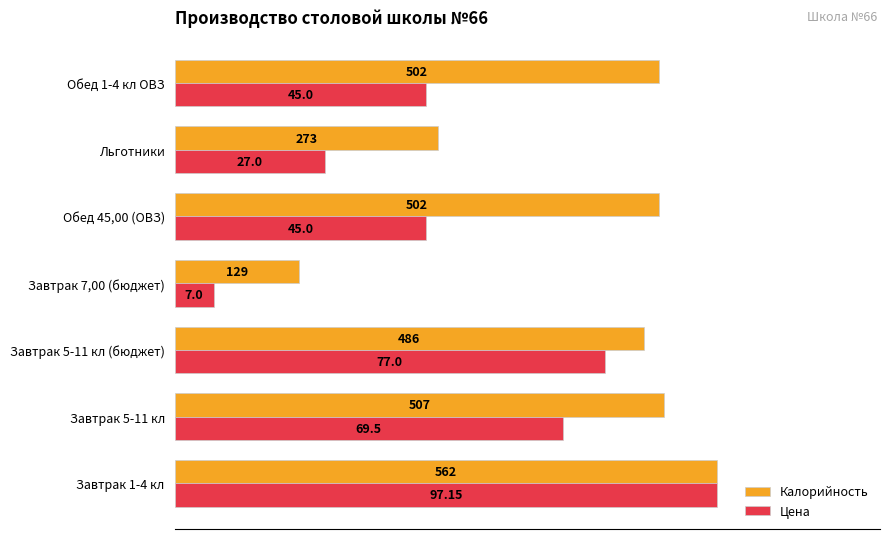

What are all the series names shown in the legend?

Калорийность, Цена